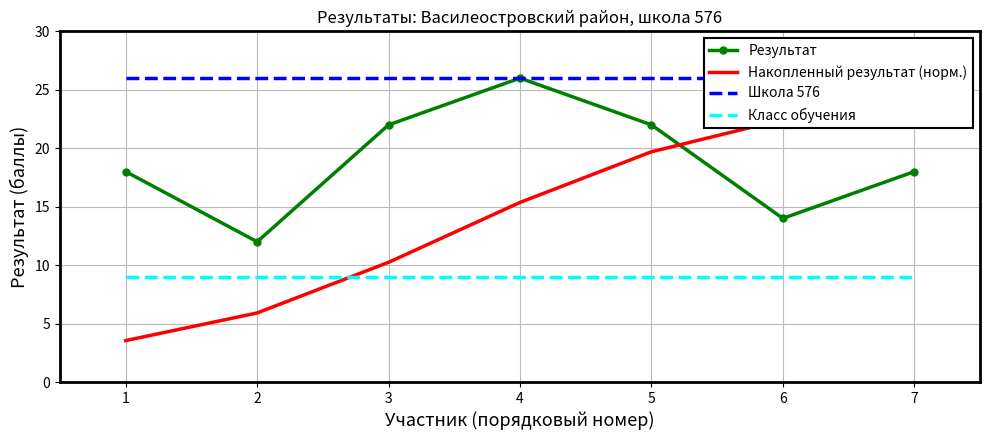

How many data points does each series have?

7